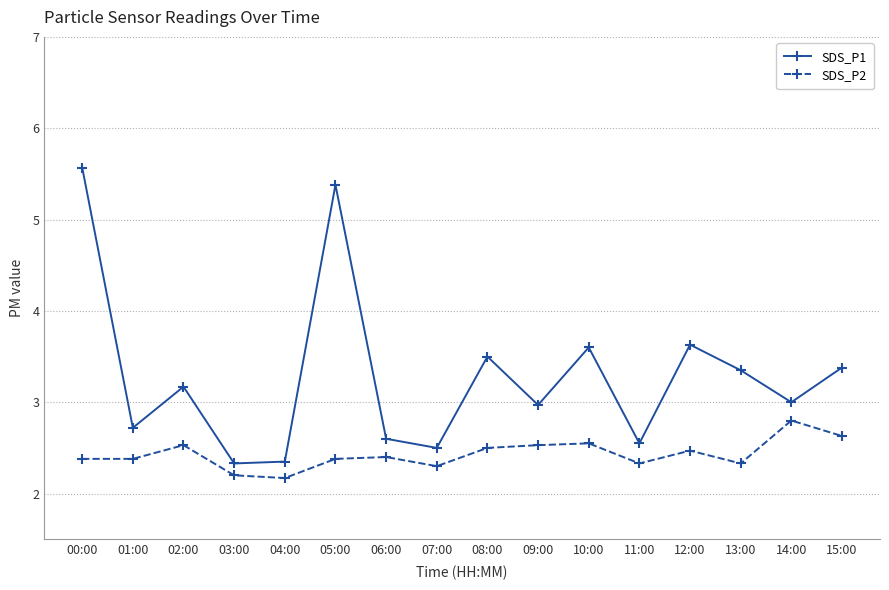

What is the difference between the maximum and minimum values in the SDS_P2 series?

0.6